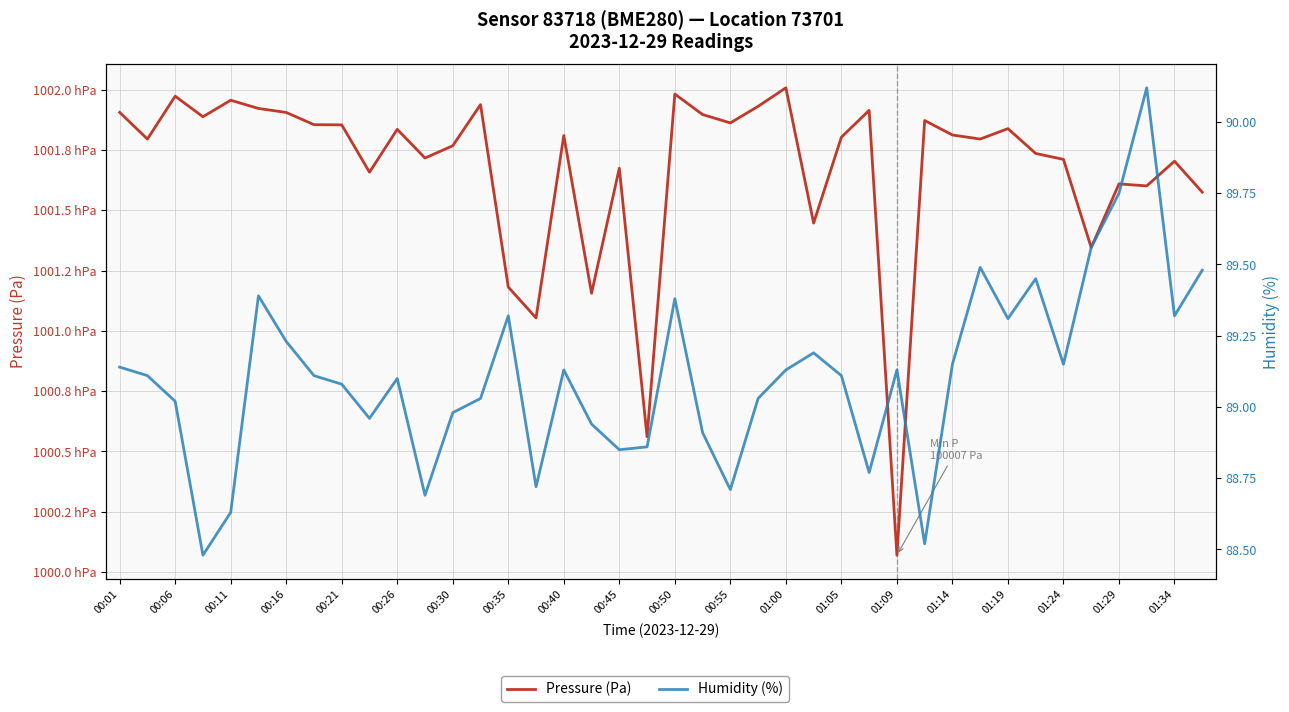

Is it true that Pressure (Pa) equals 100170.4 at 01:34?

True